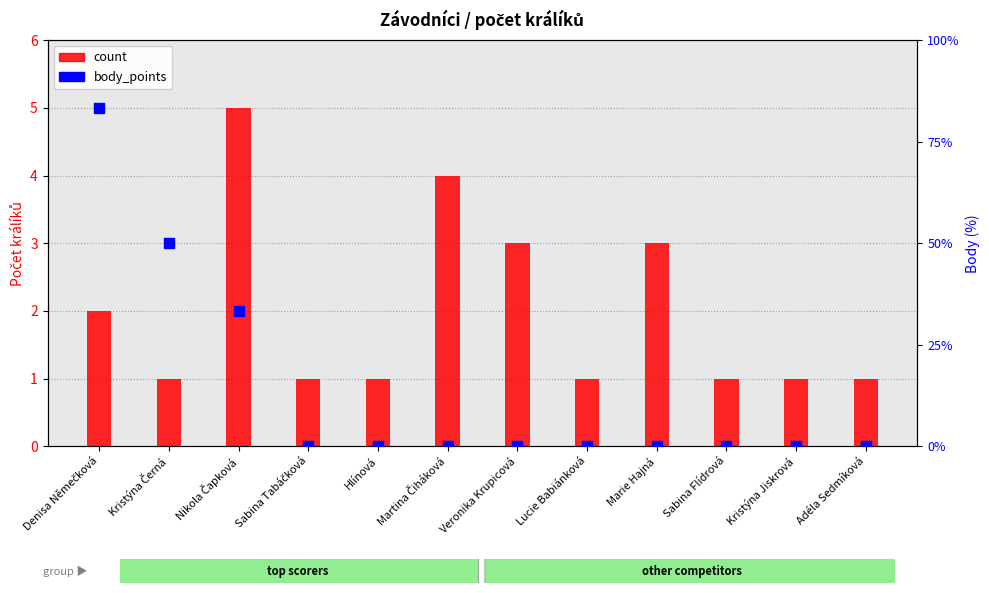

What are all the series names shown in the legend?

count, body_points